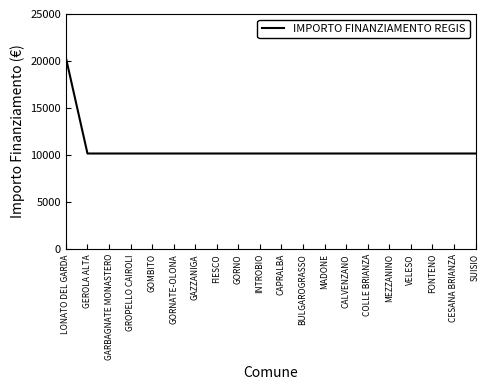

What is the difference between the maximum and minimum values?

10172